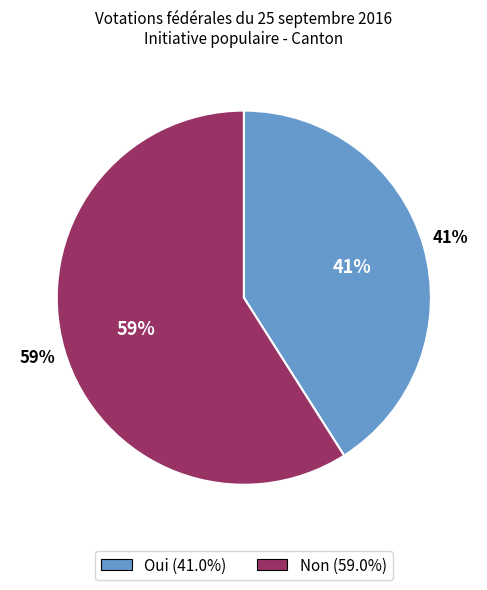

What is the majority slice?

Non